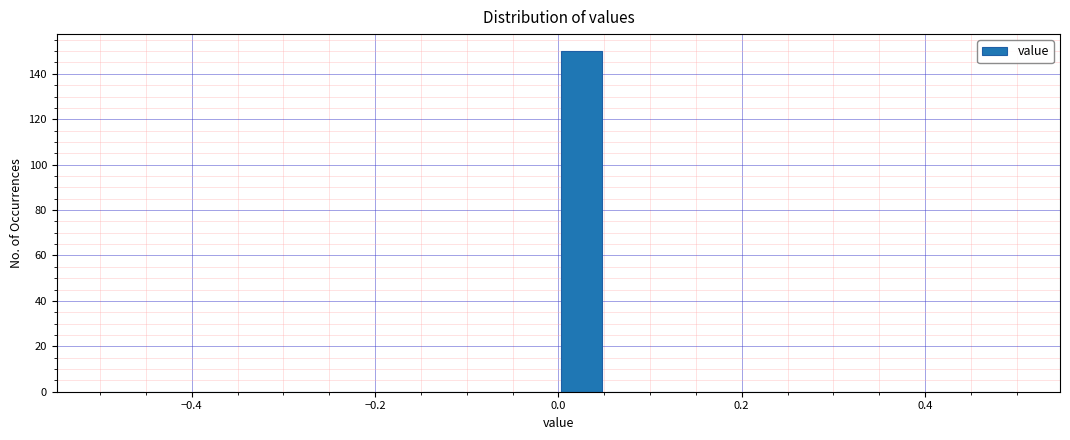

Read against the x-axis, roughly where is the centre of the tallest bar?

0.02